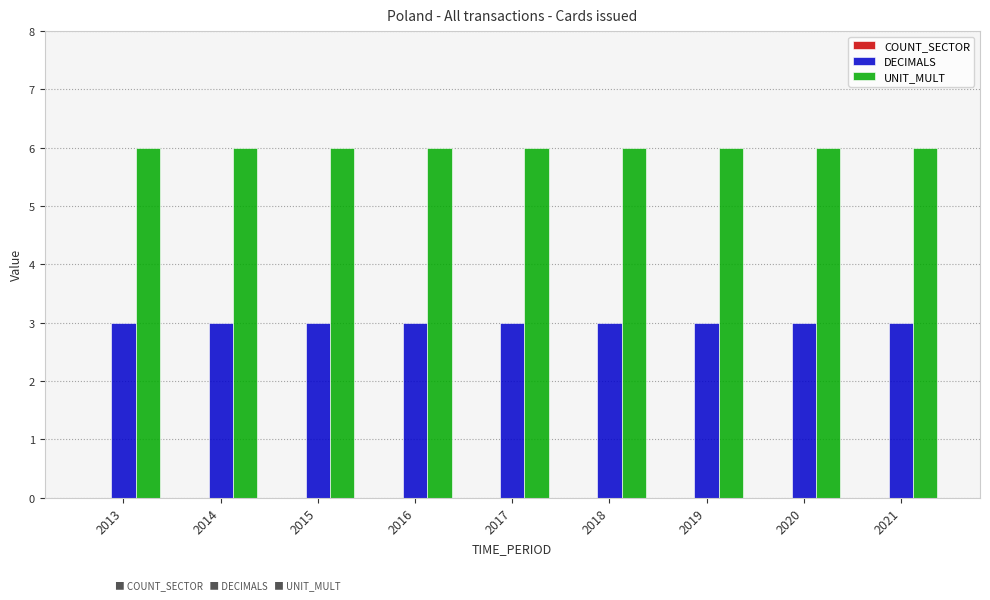

What is the difference between the highest and lowest values at 2021?

3